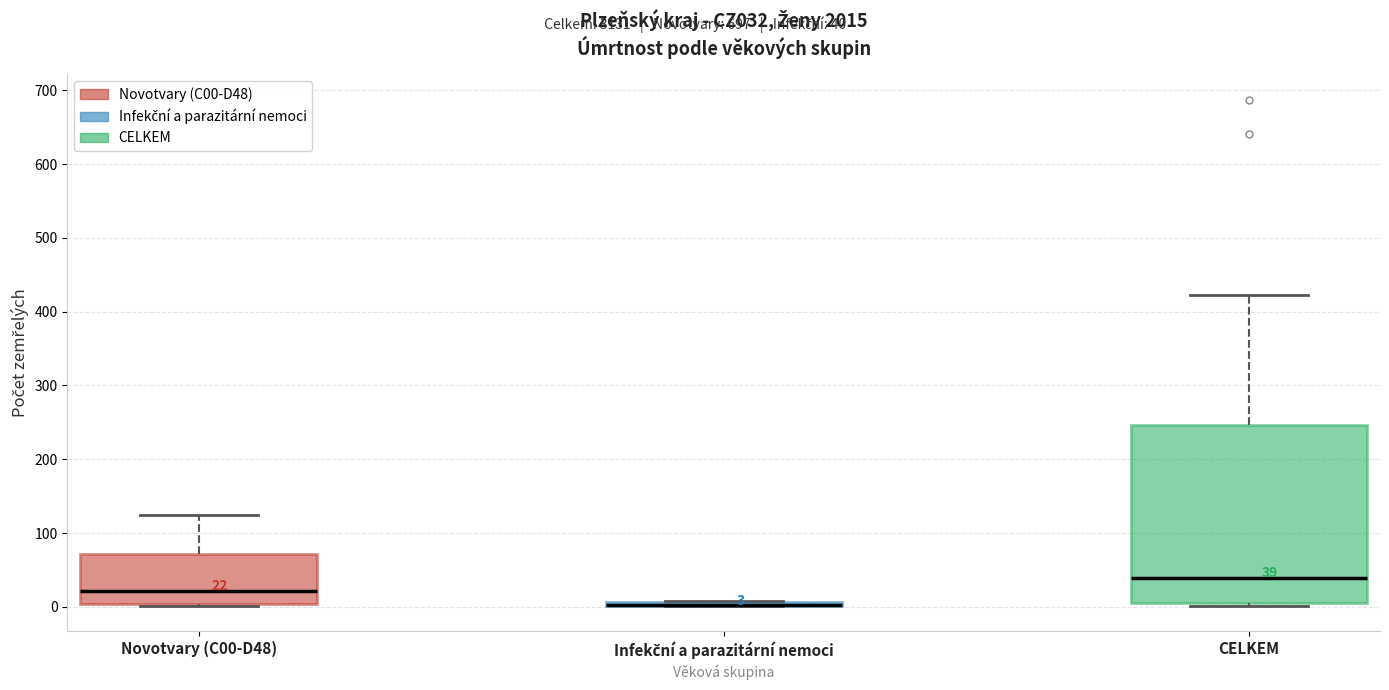

Which box is the tallest, from its lower edge to its upper edge?

CELKEM